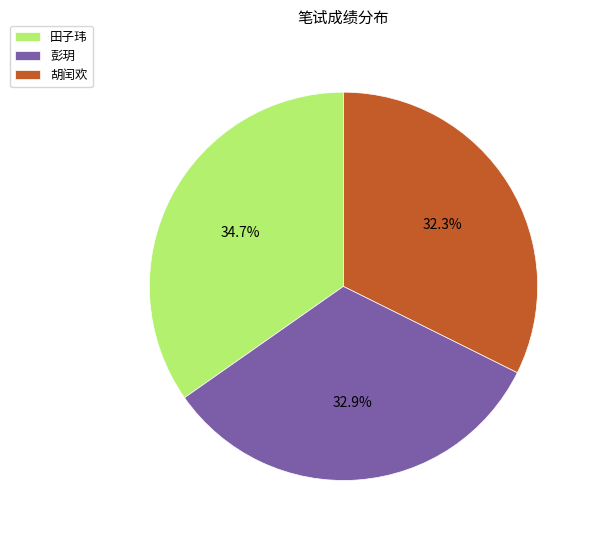

To the nearest percent, what is the combined percentage of 彭玥 and 田子玮?

68%